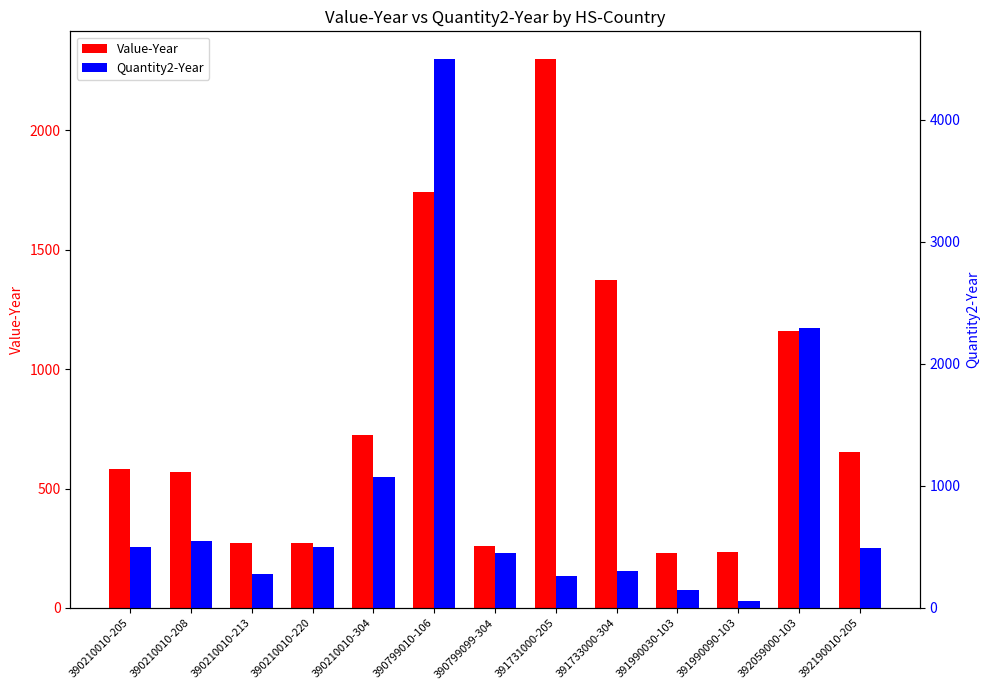

What is the sum of the Value-Year values at 390210010-205 and 390210010-208?

1150